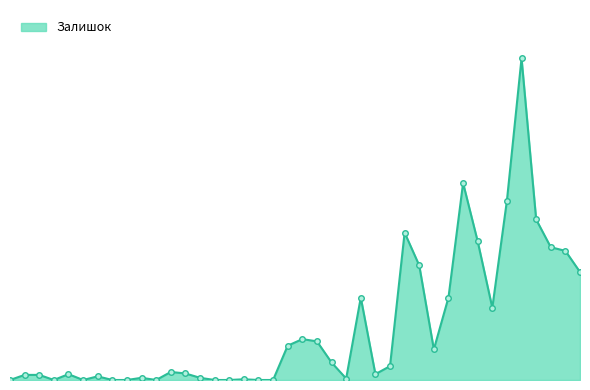

Does the chart have visible grid lines?

No